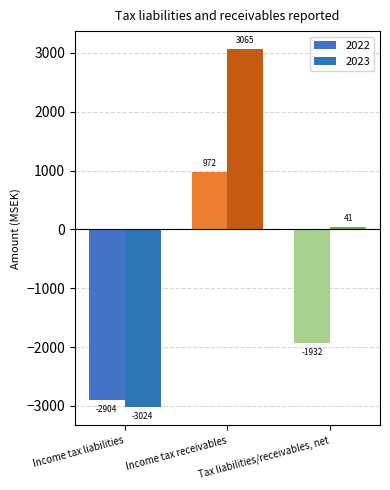

What is the average value of the 2023 series?

27